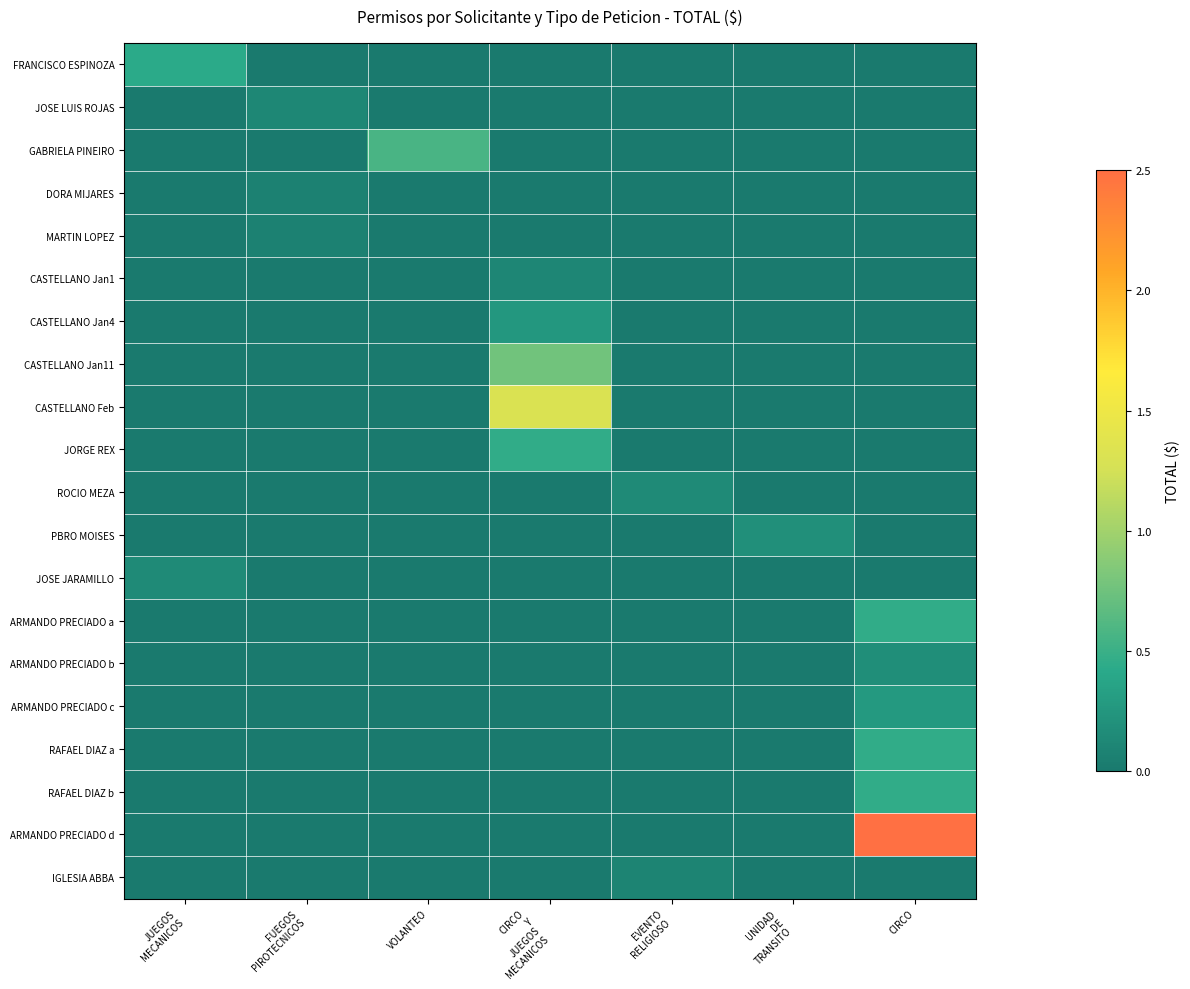

At VOLANTEO, list the series in order from smallest to largest.

FRANCISCO ESPINOZA, JOSE LUIS ROJAS, DORA MIJARES, MARTIN LOPEZ, CASTELLANO Jan1, CASTELLANO Jan4, CASTELLANO Jan11, CASTELLANO Feb, JORGE REX, ROCIO MEZA, PBRO MOISES, JOSE JARAMILLO, ARMANDO PRECIADO a, ARMANDO PRECIADO b, ARMANDO PRECIADO c, RAFAEL DIAZ a, RAFAEL DIAZ b, ARMANDO PRECIADO d, IGLESIA ABBA, GABRIELA PINEIRO